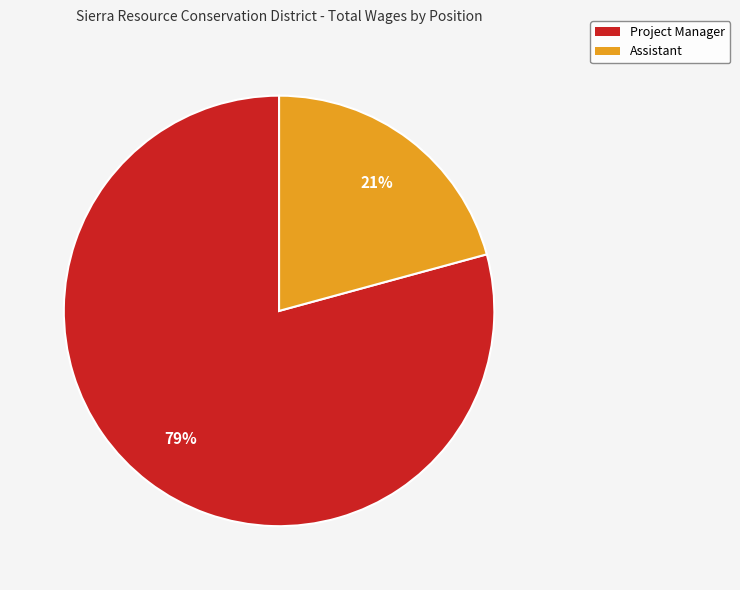

Combined, do Project Manager and Assistant account for over 50%?

Yes